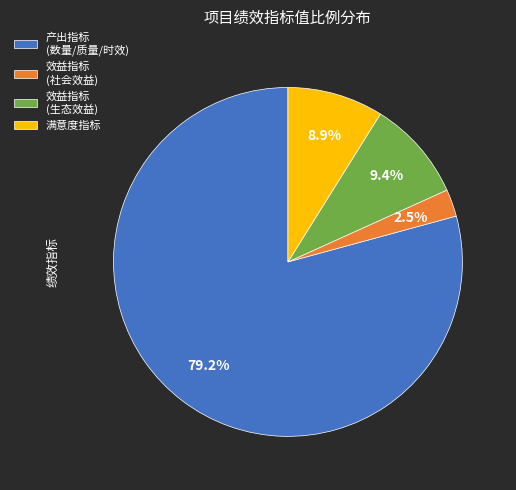

Which category has the biggest portion of the pie?

产出指标 (数量/质量/时效)